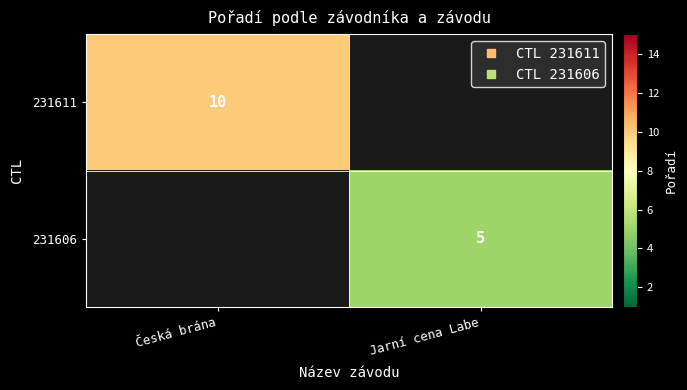

Which category has the lowest value across all series?

Jarní cena Labe